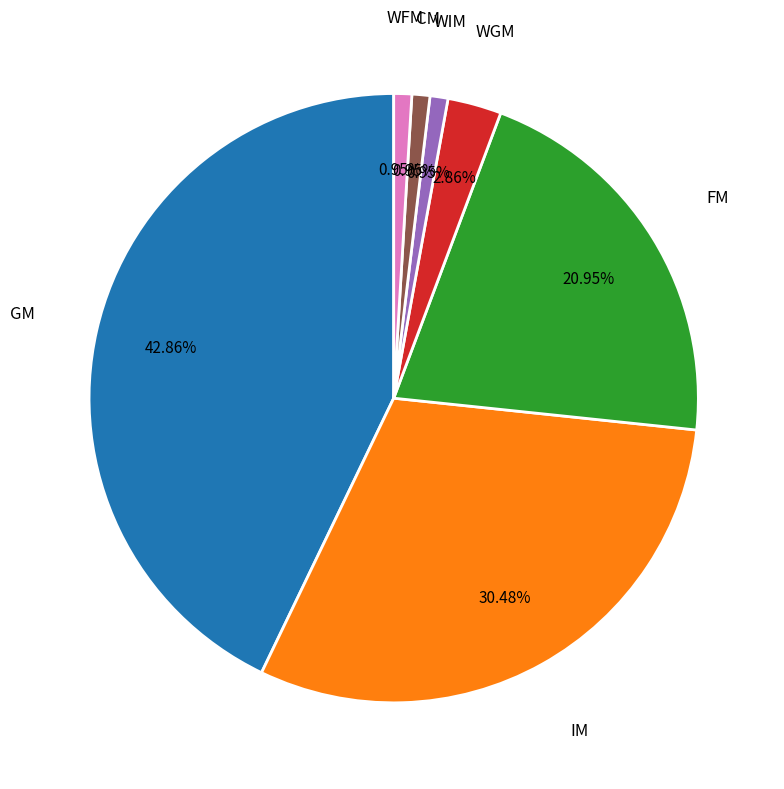

What is the largest slice in the pie chart?

GM